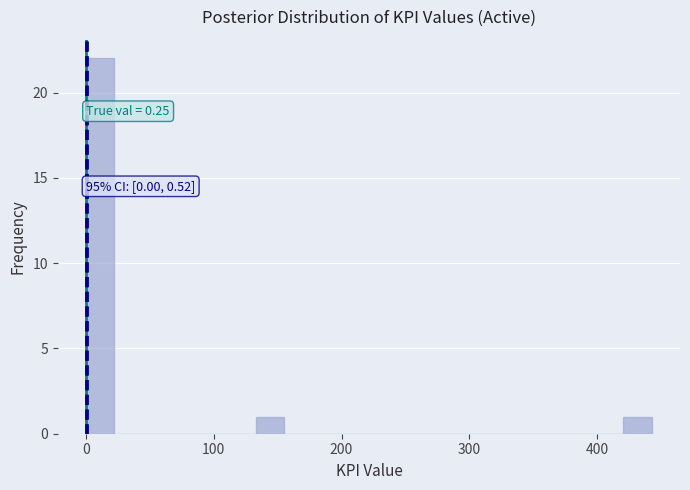

Read against the x-axis, roughly where is the centre of the tallest bar?

10